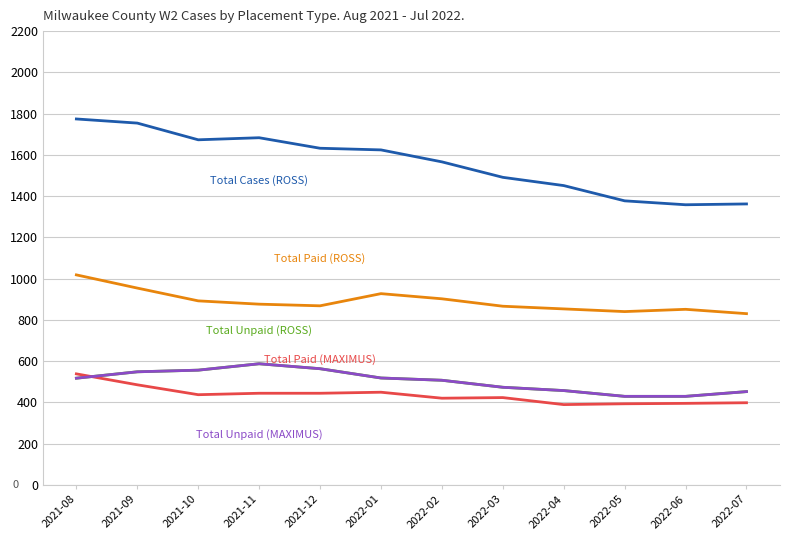

Does the chart have visible grid lines?

Yes